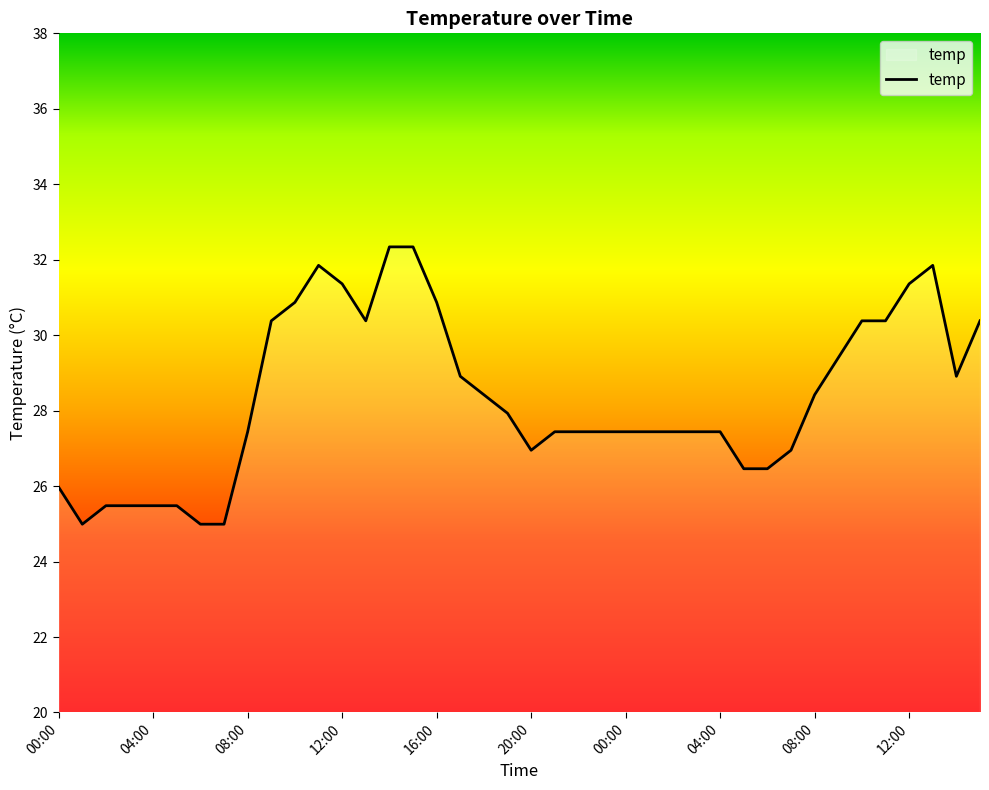

What is the maximum value shown in the chart?

32.3